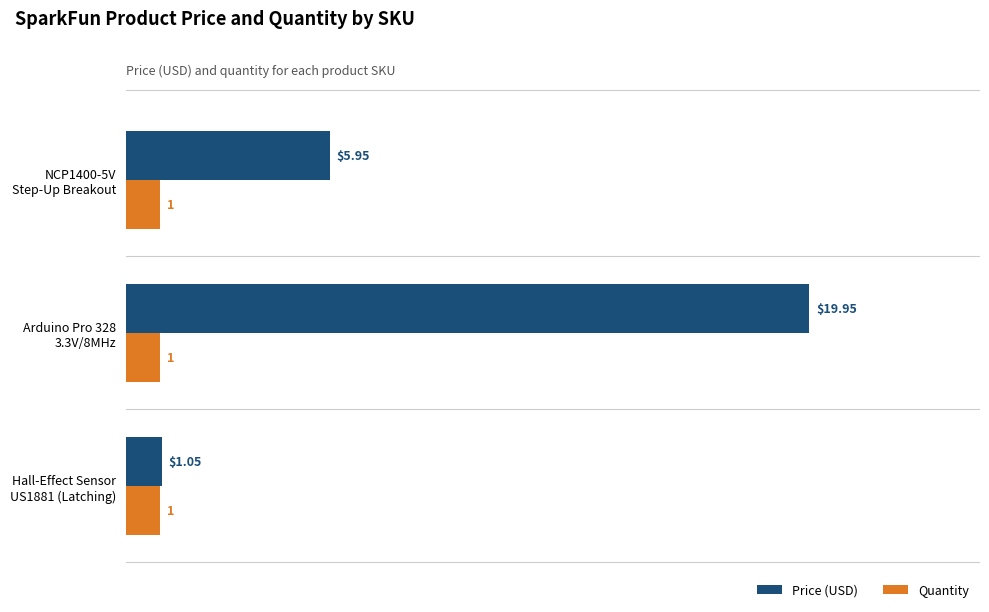

Rank the series by their average value, from lowest to highest.

Quantity, Price (USD)